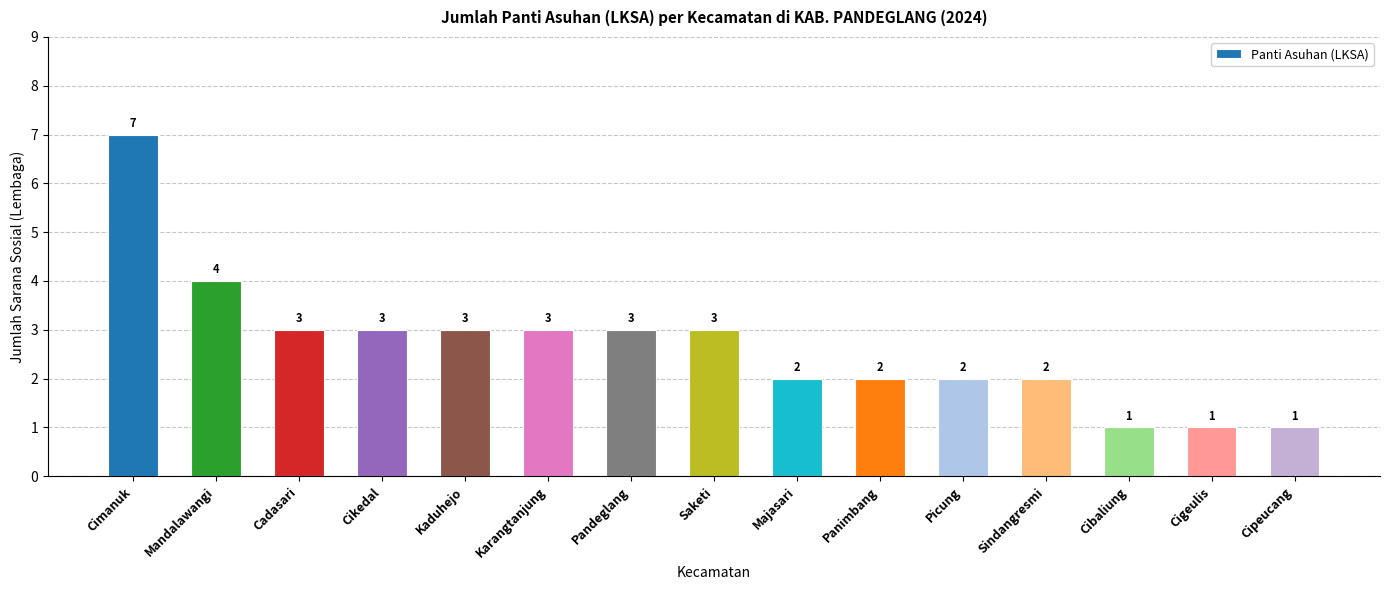

Does the chart contain any negative values?

No